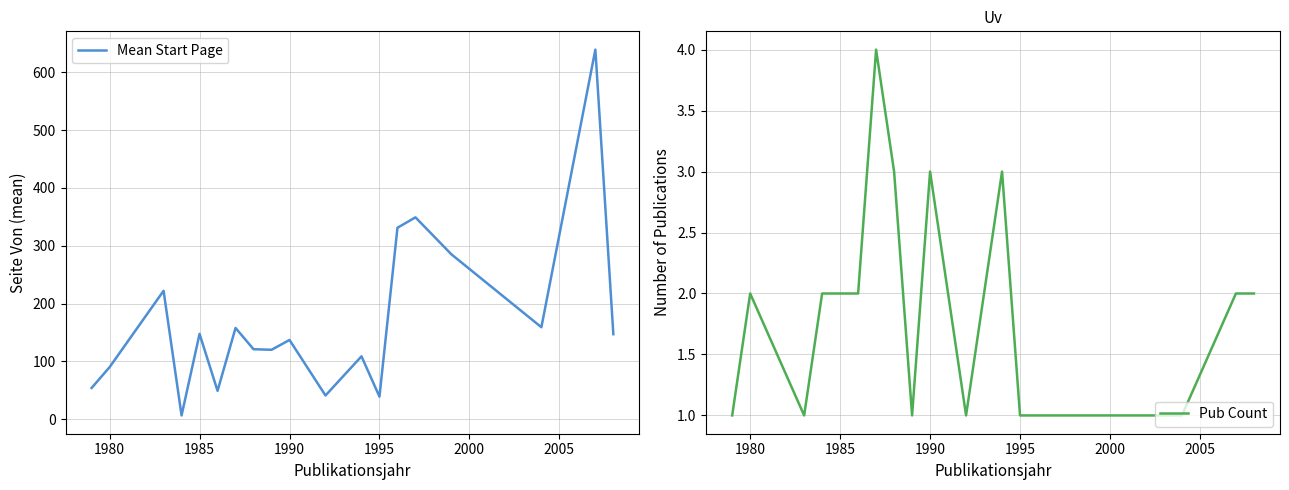

Is it true that Mean Start Page equals 60.1 at 1995?

False